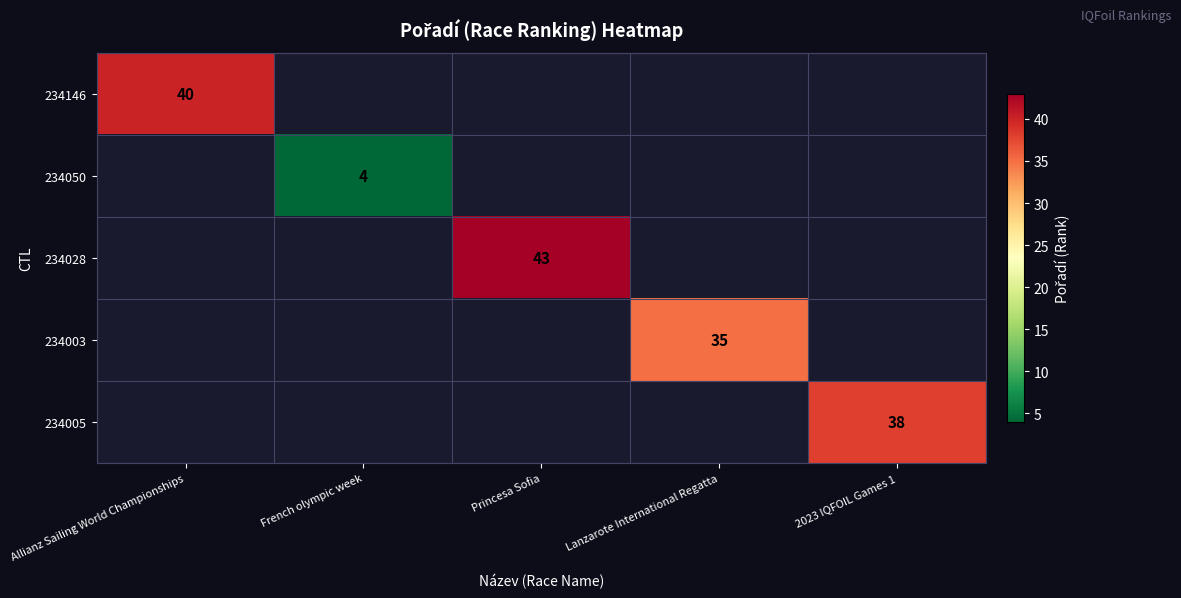

The 234050 series shows 4 at French olympic week. True or false?

True